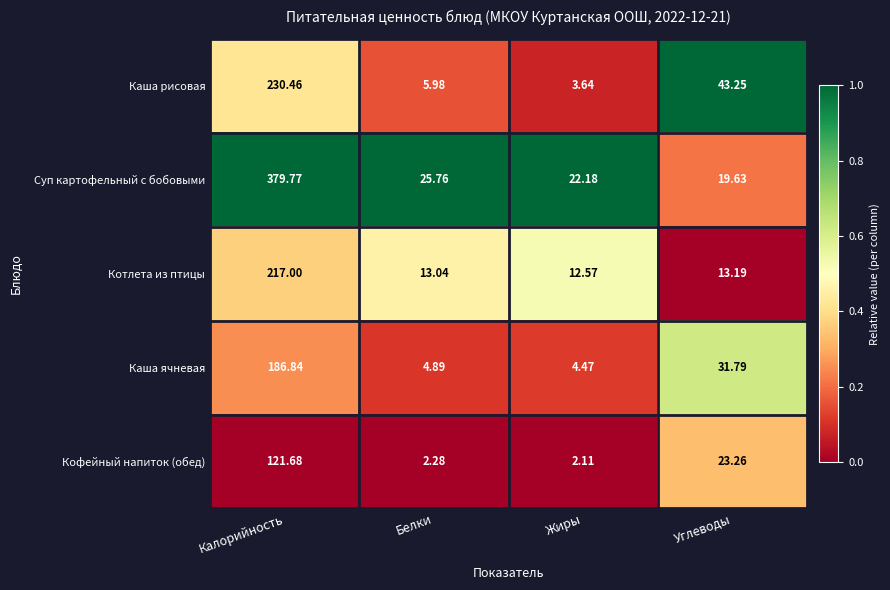

Which series has the widest spread of values?

Суп картофельный с бобовыми